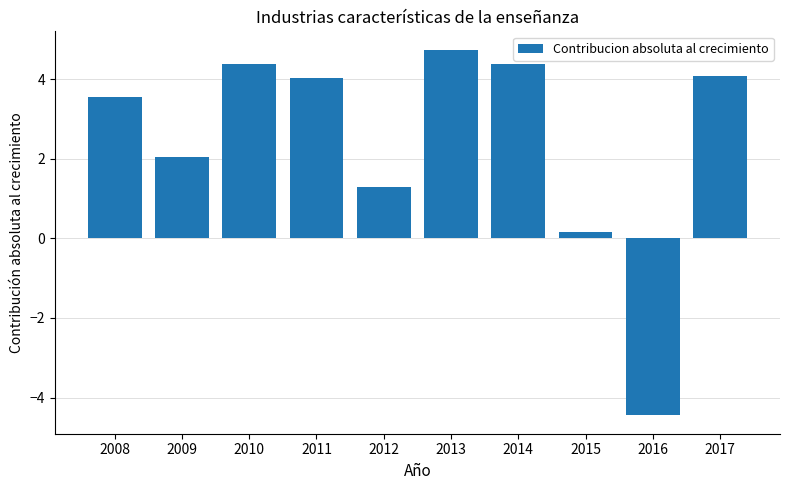

The value at 2014 is 2.2. True or false?

False